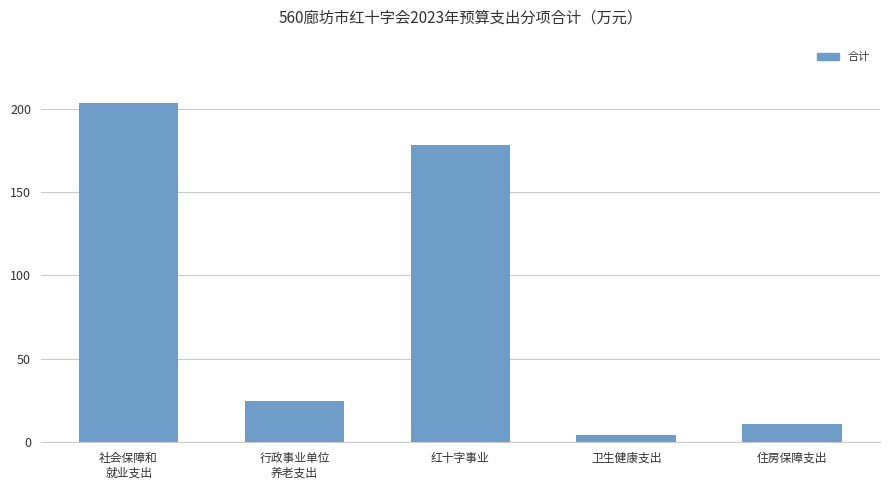

What is the change in value from 行政事业单位
养老支出 to 卫生健康支出?

-20.3